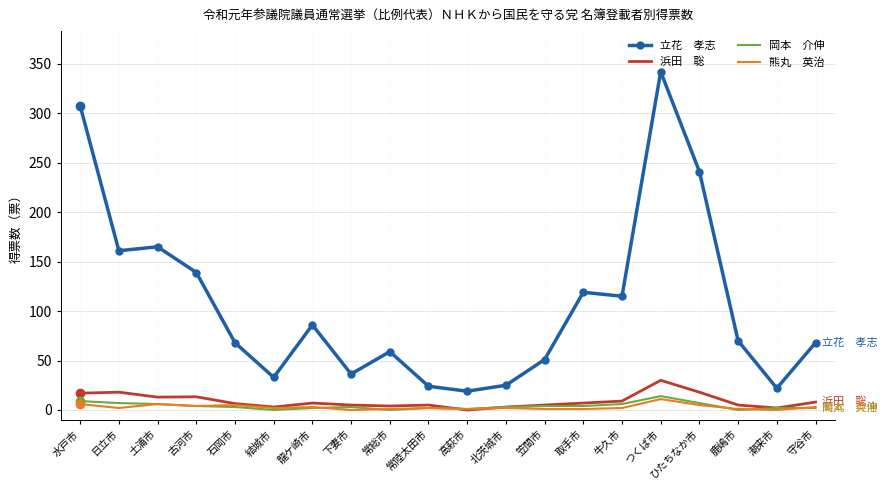

What is the difference between the highest and lowest values at つくば市?

331.0